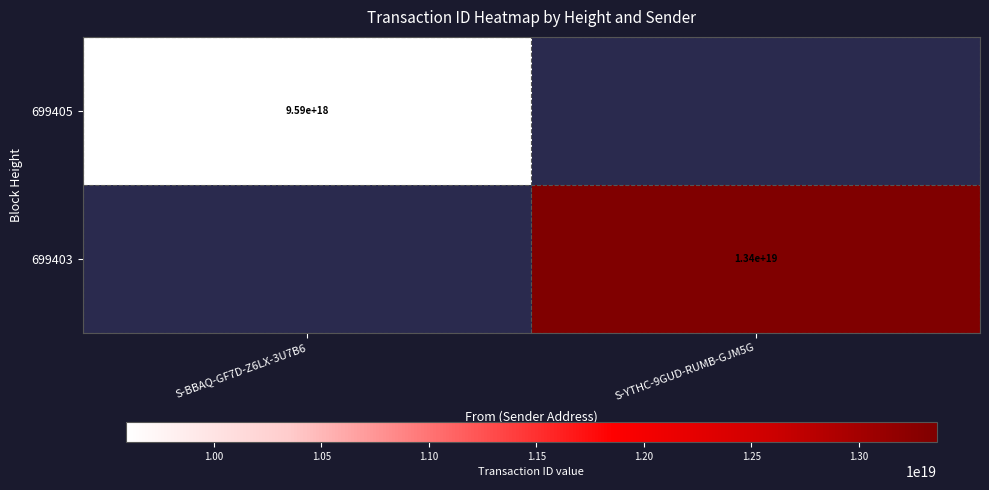

The 699405 series shows 17113889343955064832 at S-BBAQ-GF7D-Z6LX-3U7B6. True or false?

False